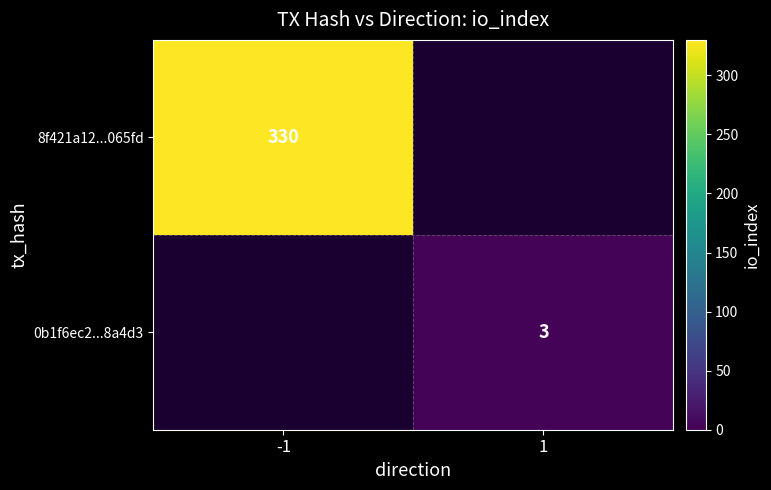

Is it true that 0b1f6ec2...8a4d3 equals 3 at 1?

True